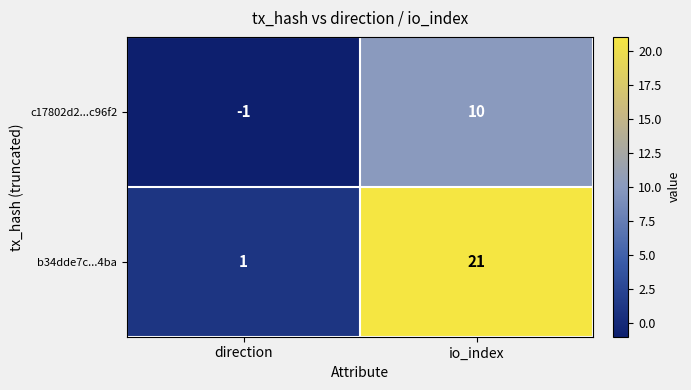

List the series in order of their overall mean, lowest first.

c17802d2...c96f2, b34dde7c...4ba